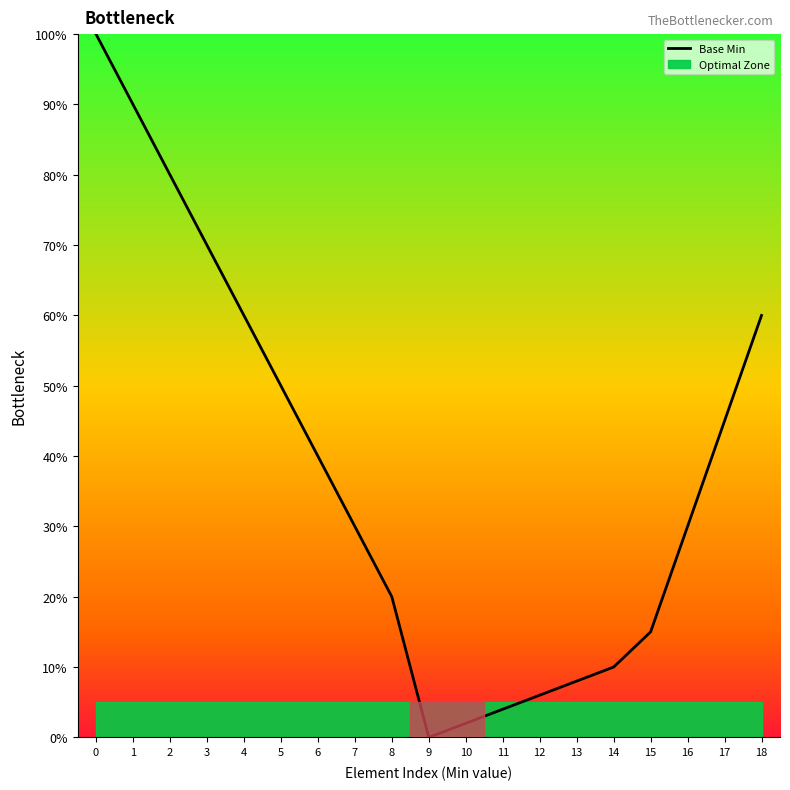

Where is the first local minimum?

9